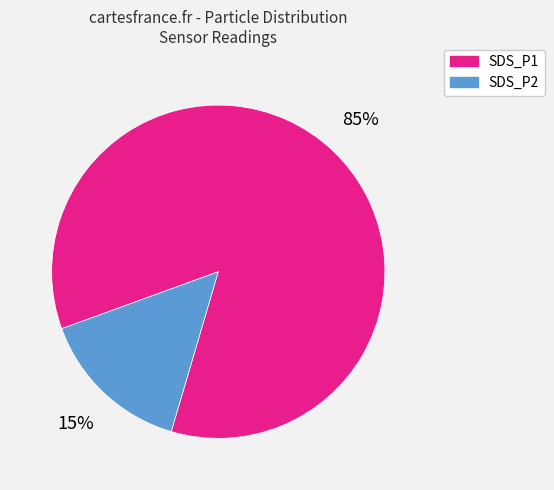

What percentage is the SDS_P2 slice, to the nearest percent?

15%